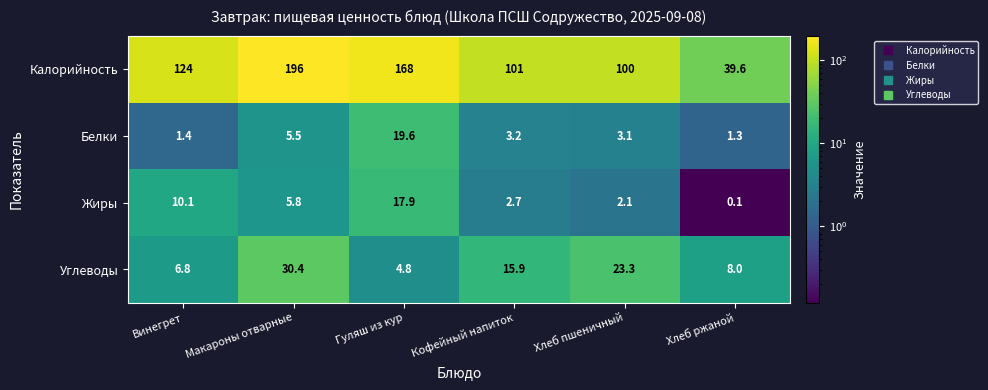

At which category is the sum across all series the highest?

Макароны отварные